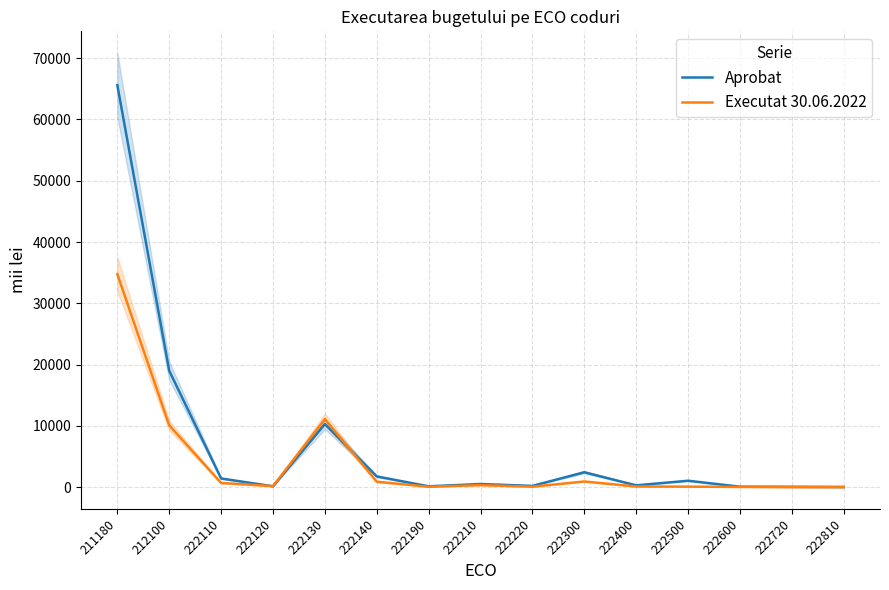

Reading right to left, list all the values displayed in this chart.

Aprobat: 20.0	50.0	69.0	1043.0	291.6	2426.0	200.3	506.9	133.0	1745.1	10295.5	135.0	1413.6	18990.3	65593.1
Executat 30.06.2022: 0.0	0.0	34.5	75.3	105.3	919.2	70.0	328.6	62.3	884.4	11099.6	165.8	681.6	10077.6	34750.6